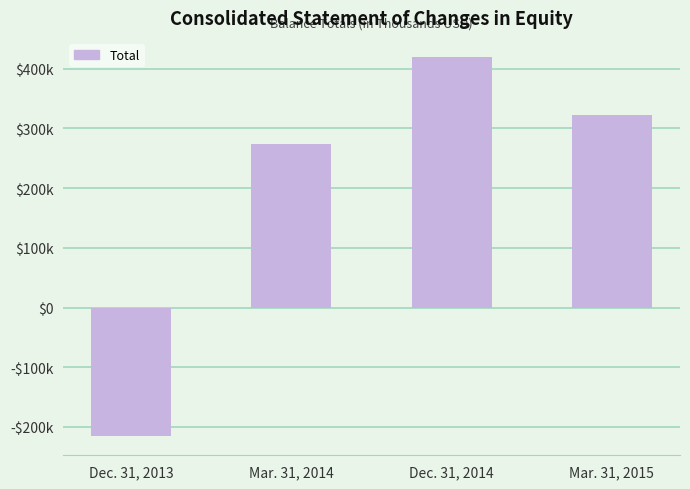

Are the bars horizontal?

No